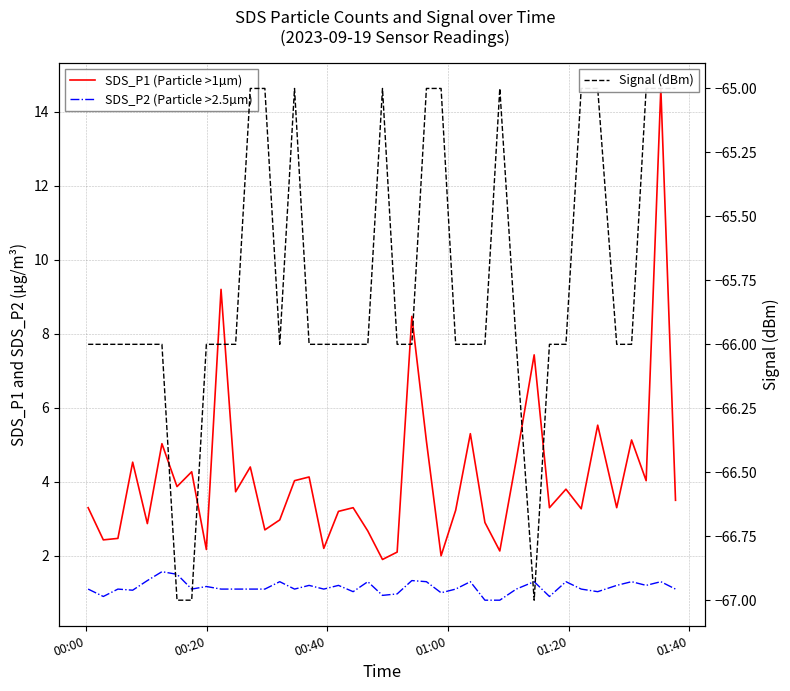

Reading left to right, transcribe all the data shown in this chart.

SDS_P1 (Particle >1µm): 3.3	2.4	2.5	4.5	2.9	5.0	3.9	4.3	2.2	9.2	3.7	4.4	2.7	3.0	4.0	4.1	2.2	3.2	3.3	2.7	1.9	2.1	8.5	5.1	2.0	3.2	5.3	2.9	2.1	4.6	7.4	3.3	3.8	3.3	5.5	3.3	5.1	4.0	14.6	3.5
SDS_P2 (Particle >2.5µm): 1.1	0.9	1.1	1.1	1.3	1.6	1.5	1.1	1.2	1.1	1.1	1.1	1.1	1.3	1.1	1.2	1.1	1.2	1.0	1.3	0.9	1.0	1.3	1.3	1.0	1.1	1.3	0.8	0.8	1.1	1.3	0.9	1.3	1.1	1.0	1.2	1.3	1.2	1.3	1.1
Signal (dBm): -66.0	-66.0	-66.0	-66.0	-66.0	-66.0	-67.0	-67.0	-66.0	-66.0	-66.0	-65.0	-65.0	-66.0	-65.0	-66.0	-66.0	-66.0	-66.0	-66.0	-65.0	-66.0	-66.0	-65.0	-65.0	-66.0	-66.0	-66.0	-65.0	-66.0	-67.0	-66.0	-66.0	-65.0	-65.0	-66.0	-66.0	-65.0	-65.0	-65.0